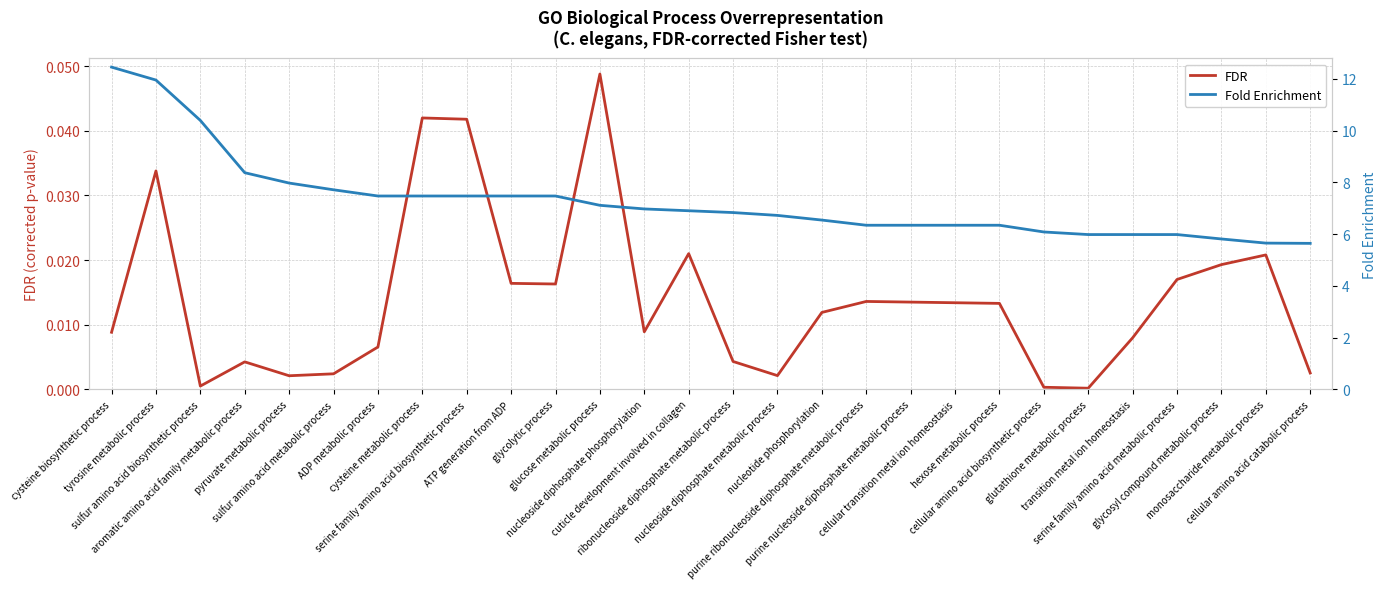

True or false: Fold Enrichment and FDR cross at least once.

False